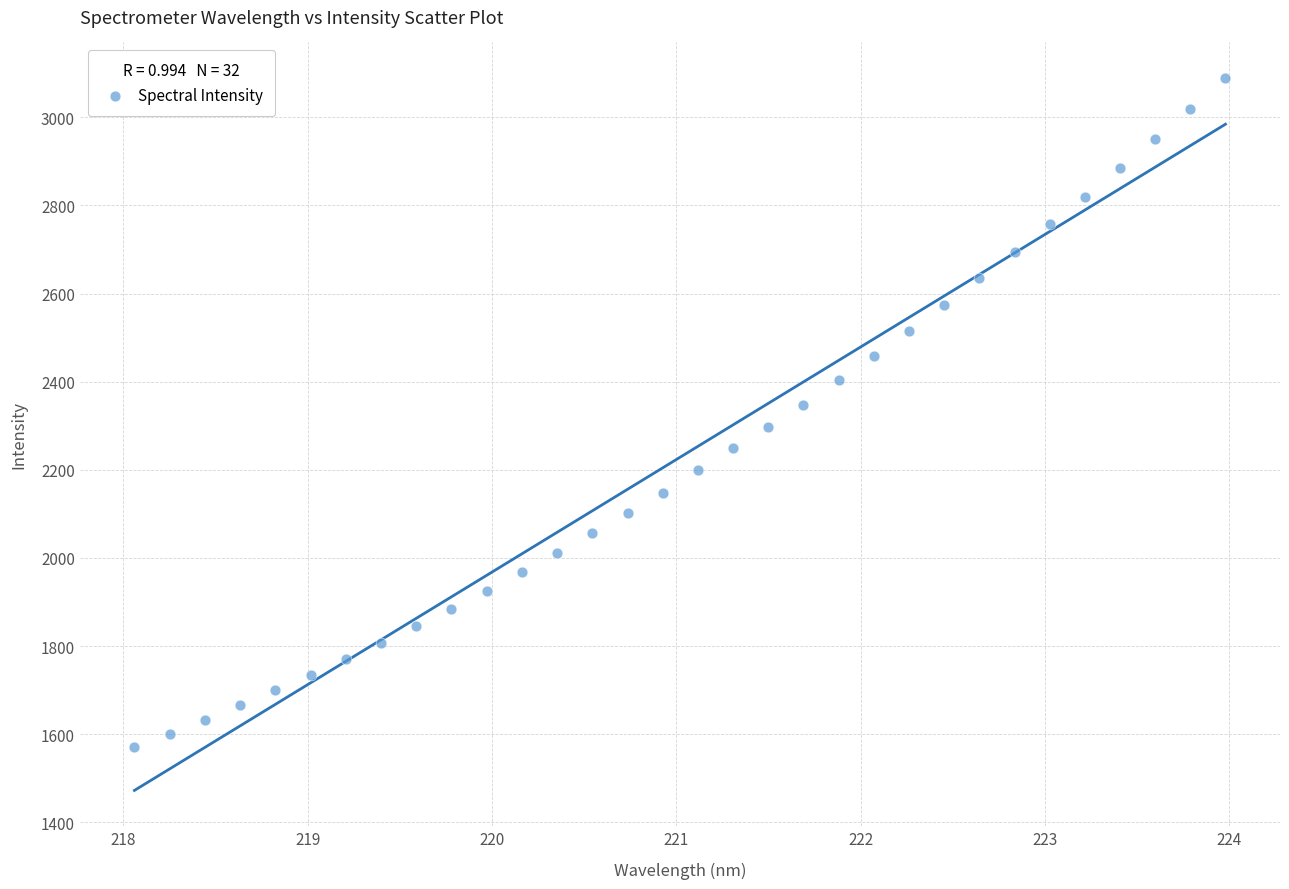

What is the range of Y values (max minus min)?

1517.6